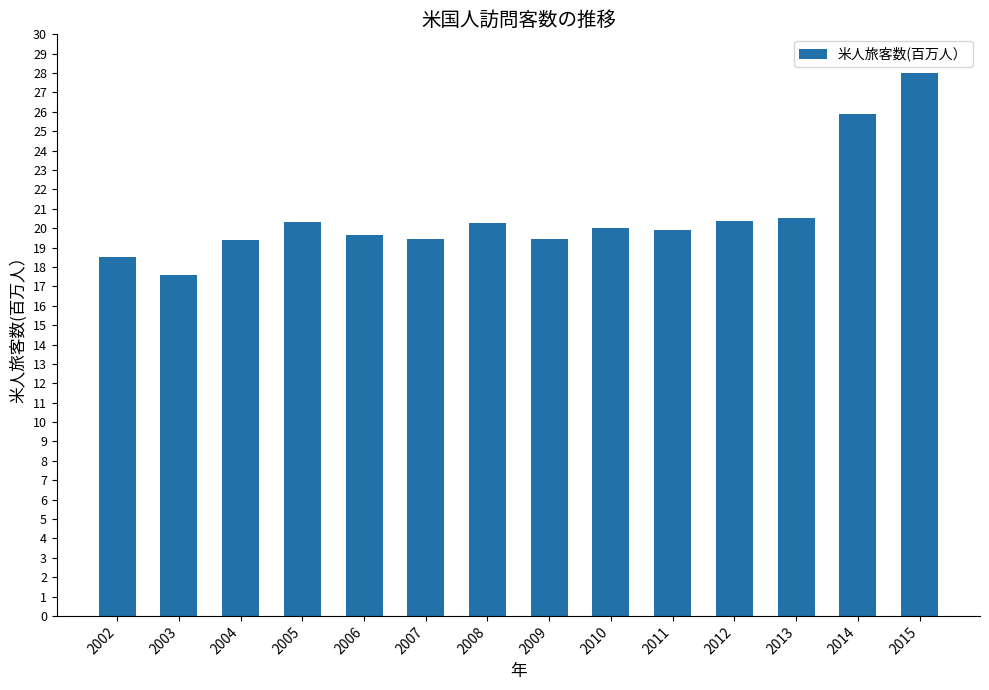

How many categories are shown in the chart?

14